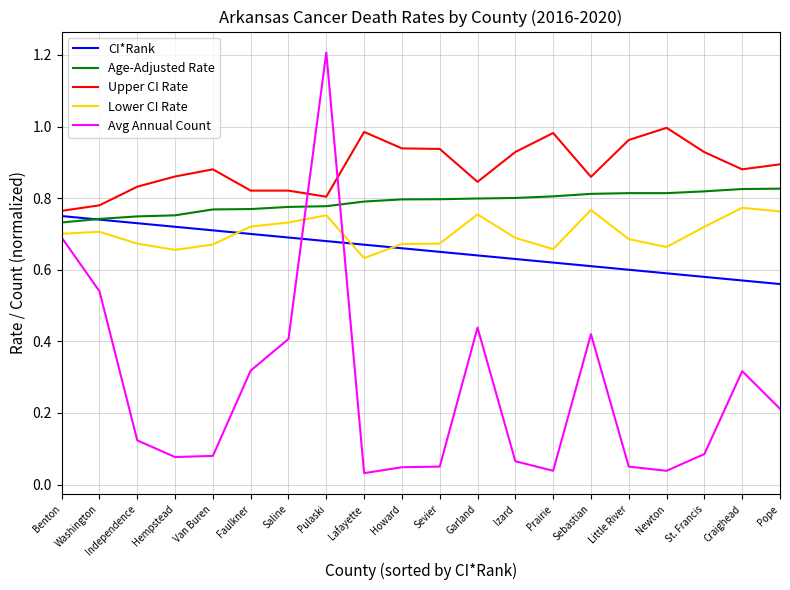

True or false: Lower CI Rate and Upper CI Rate cross at least once.

False